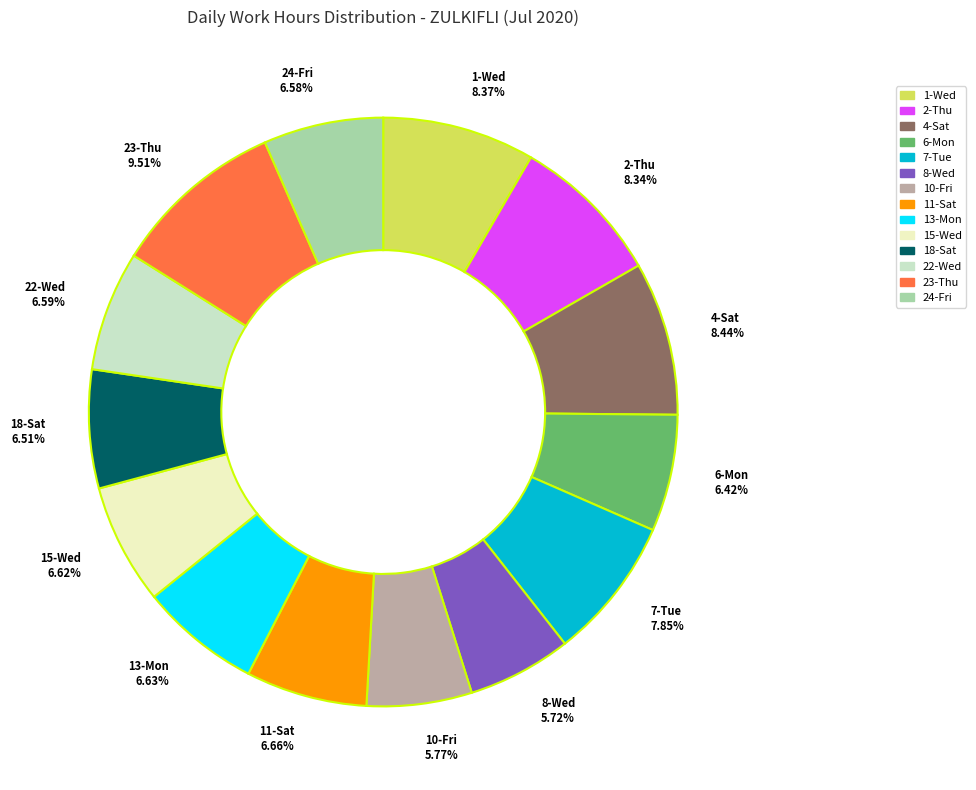

Is there any slice that represents more than half of the pie?

No